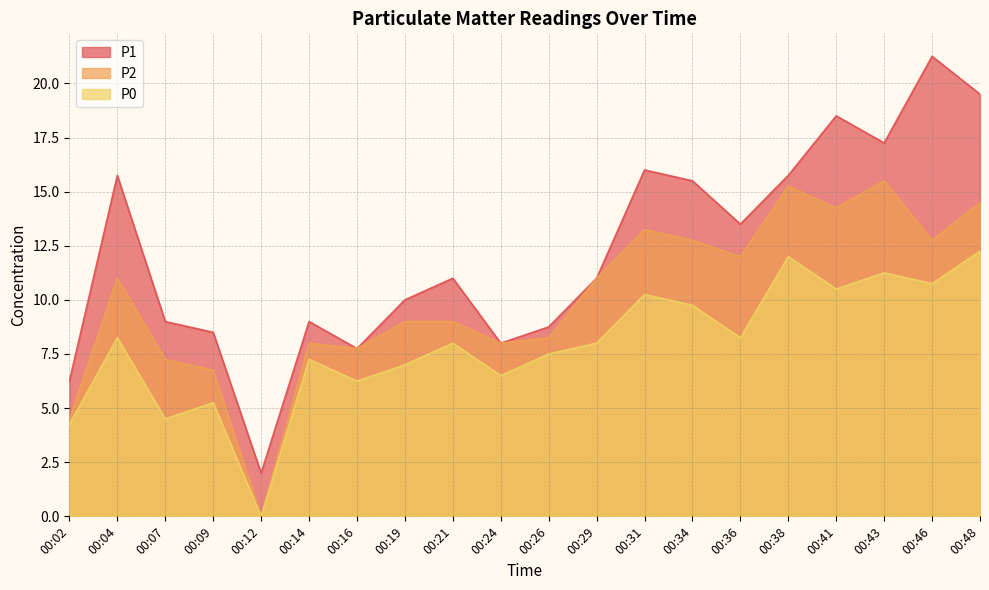

List the series in order of their peak value, lowest first.

P0, P2, P1